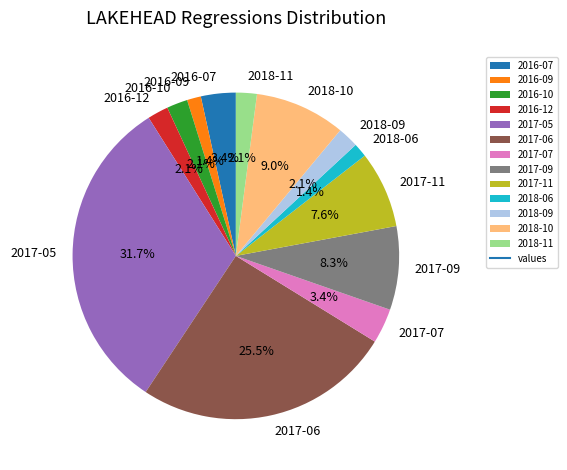

To the nearest percent, what is the difference between the largest and smallest slice percentages?

30%